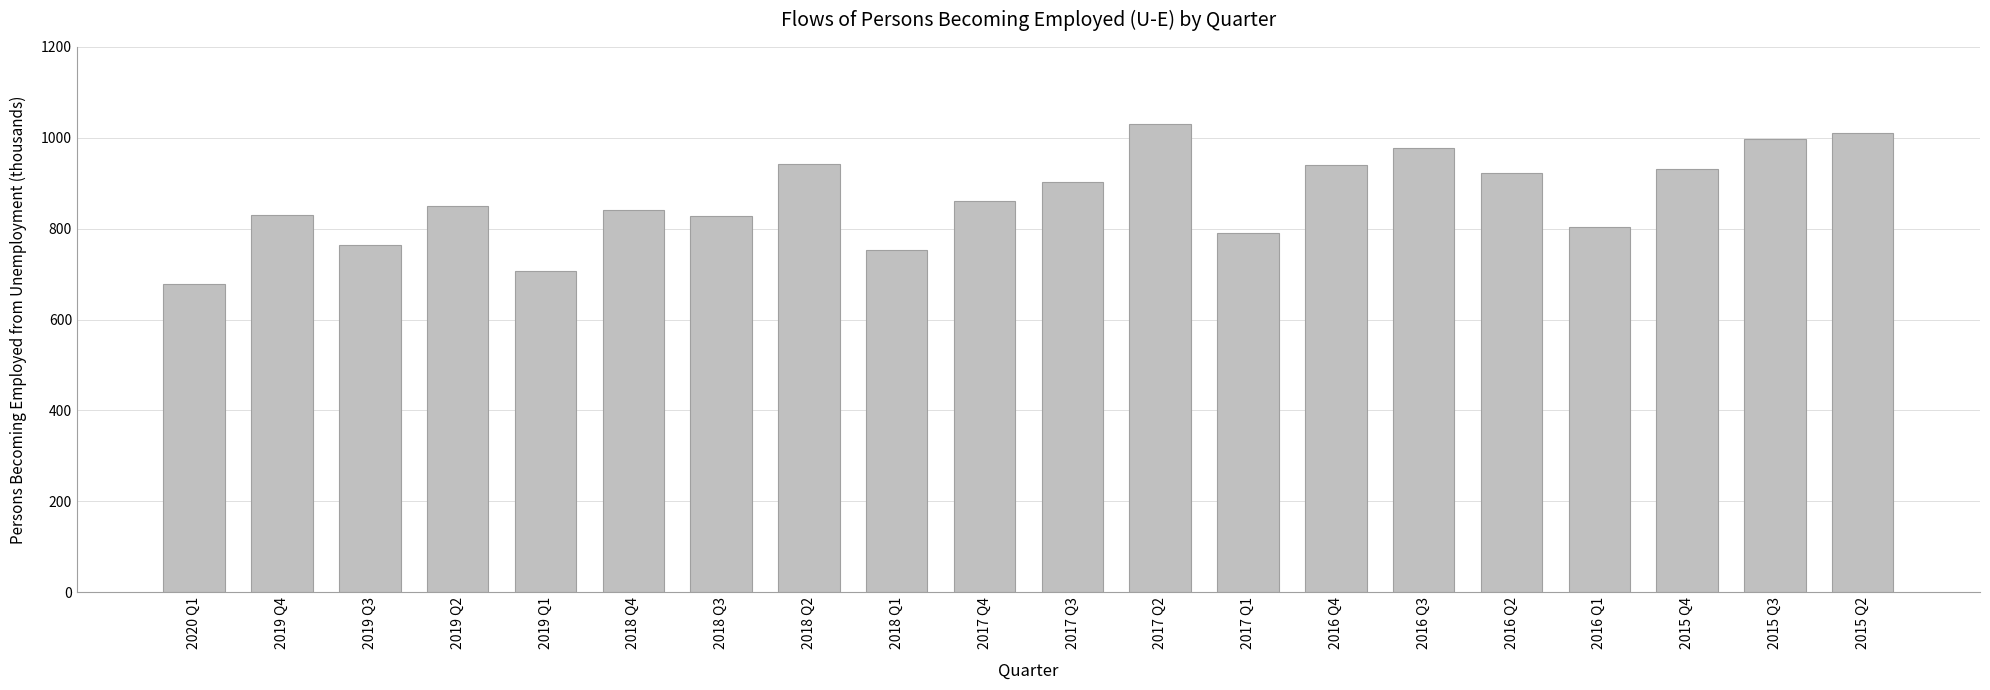

What is the label of the 13th bar from the right?

2018 Q2